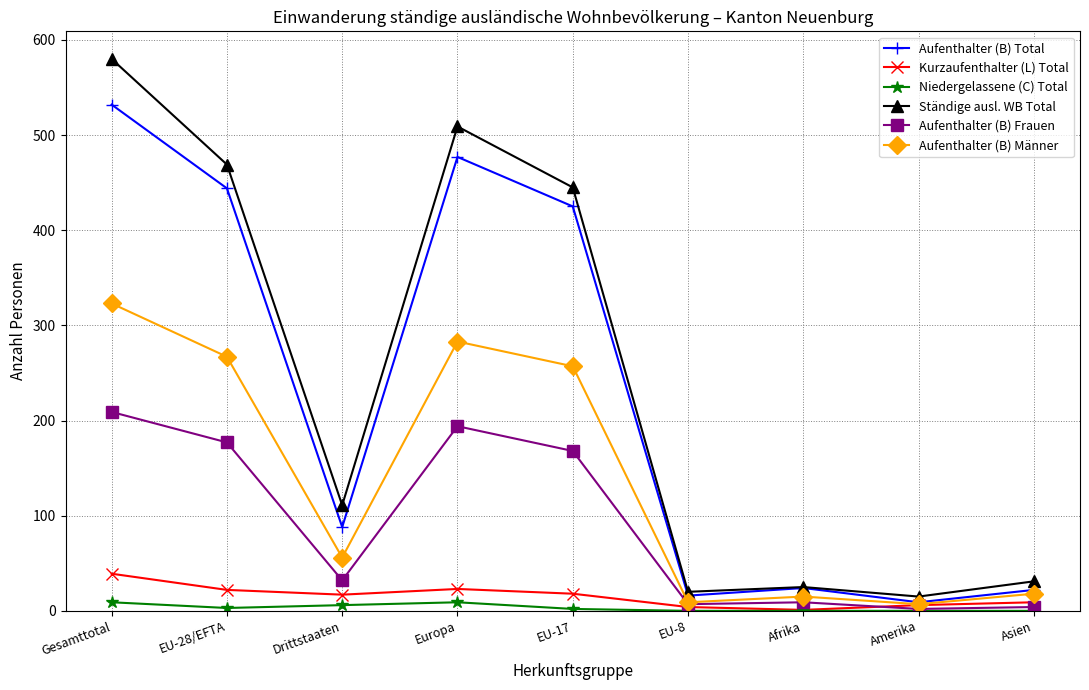

What is the minimum value for Aufenthalter (B) Frauen?

2